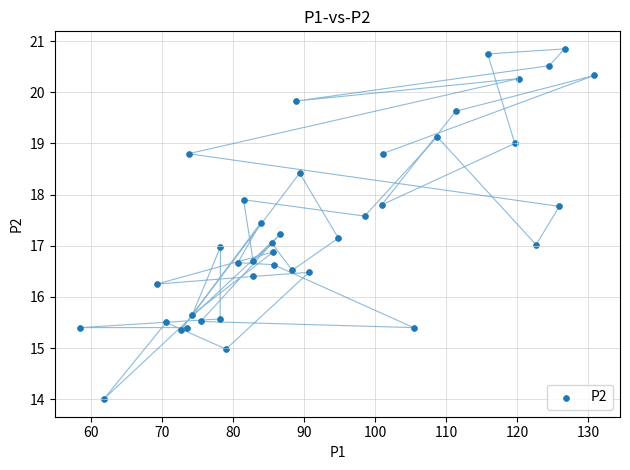

What is the range of X values (max minus min)?

72.4